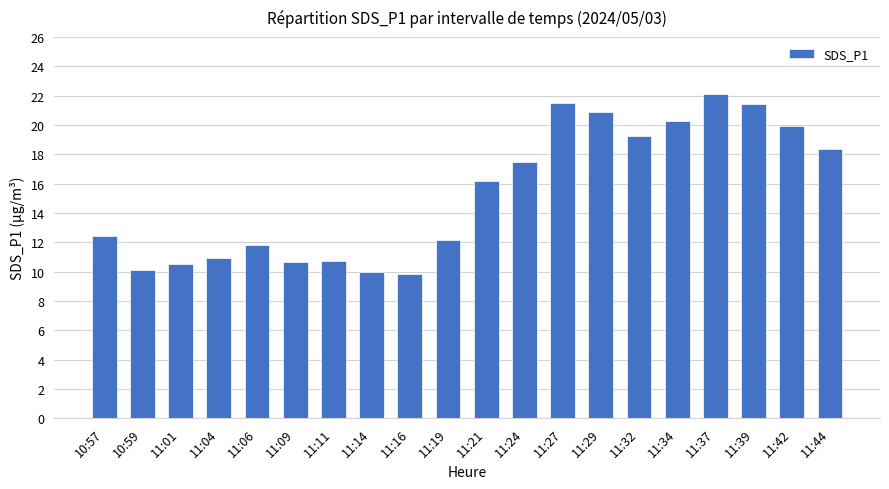

What is the difference between the maximum and second lowest values?

12.1